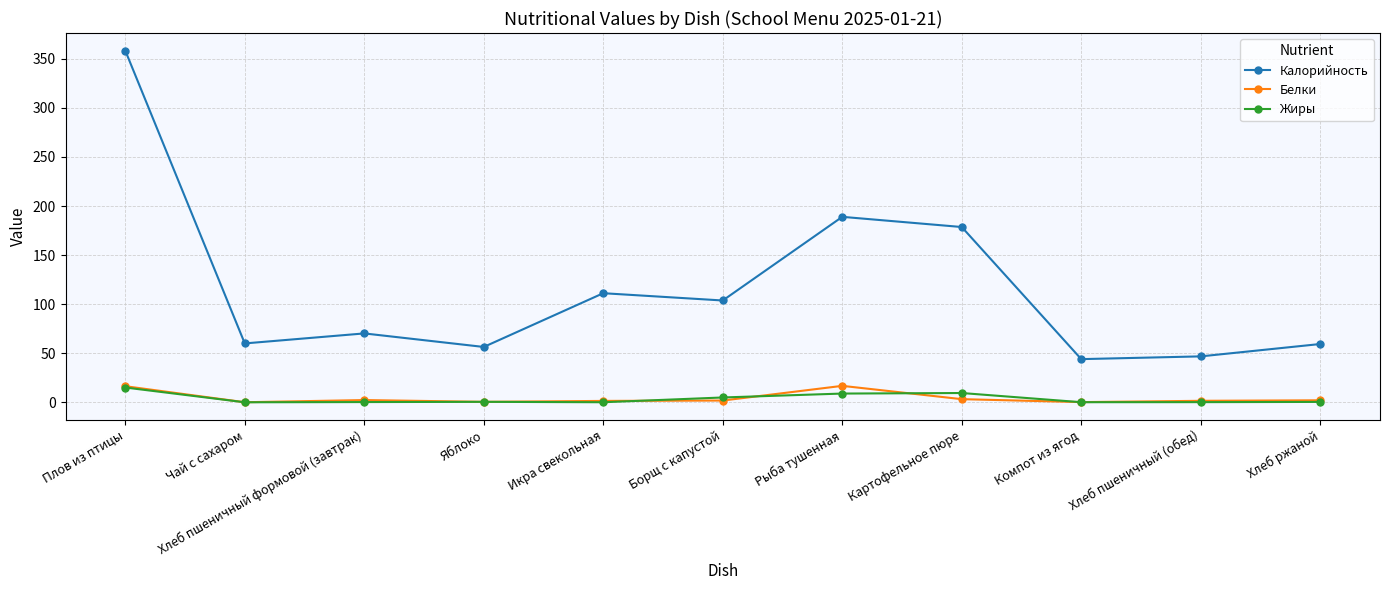

What is the maximum value shown in the chart?

358.4